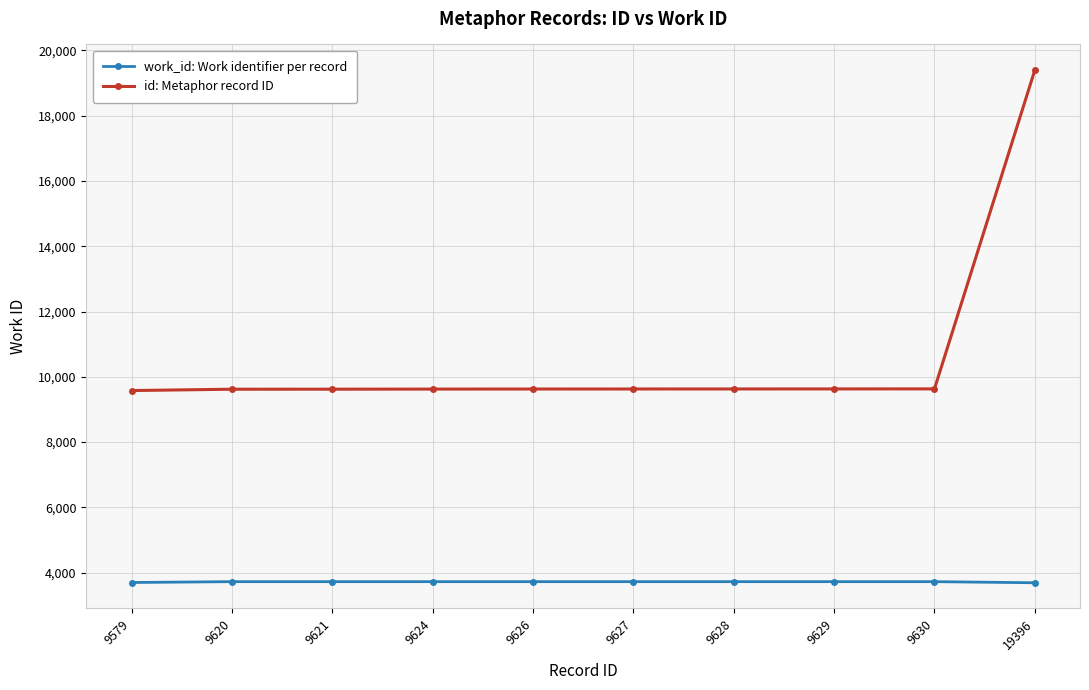

What is the difference between the maximum and minimum values in the id: Metaphor record ID series?

9817